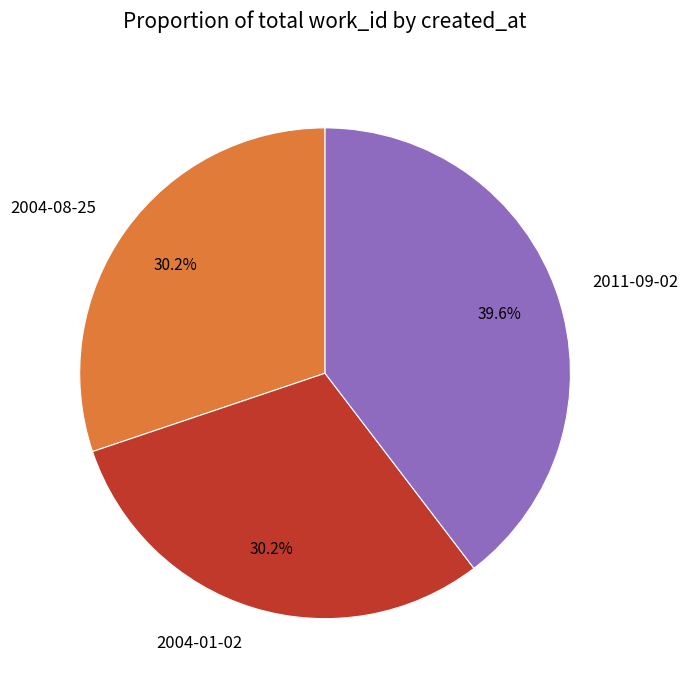

Does 2011-09-02 account for over 50% of the chart?

No